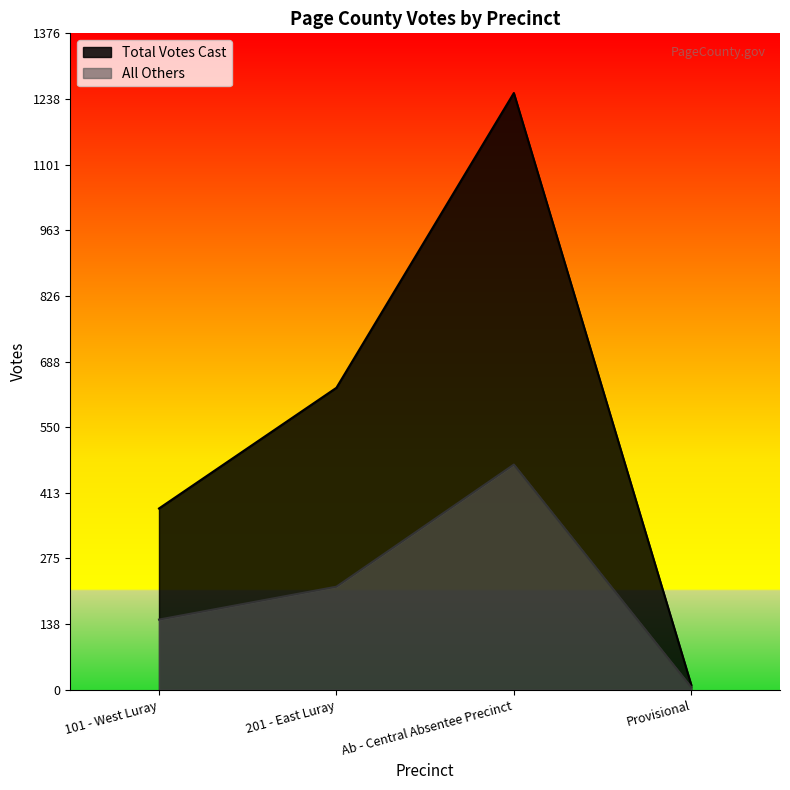

What is the highest value of the All Others series?

472